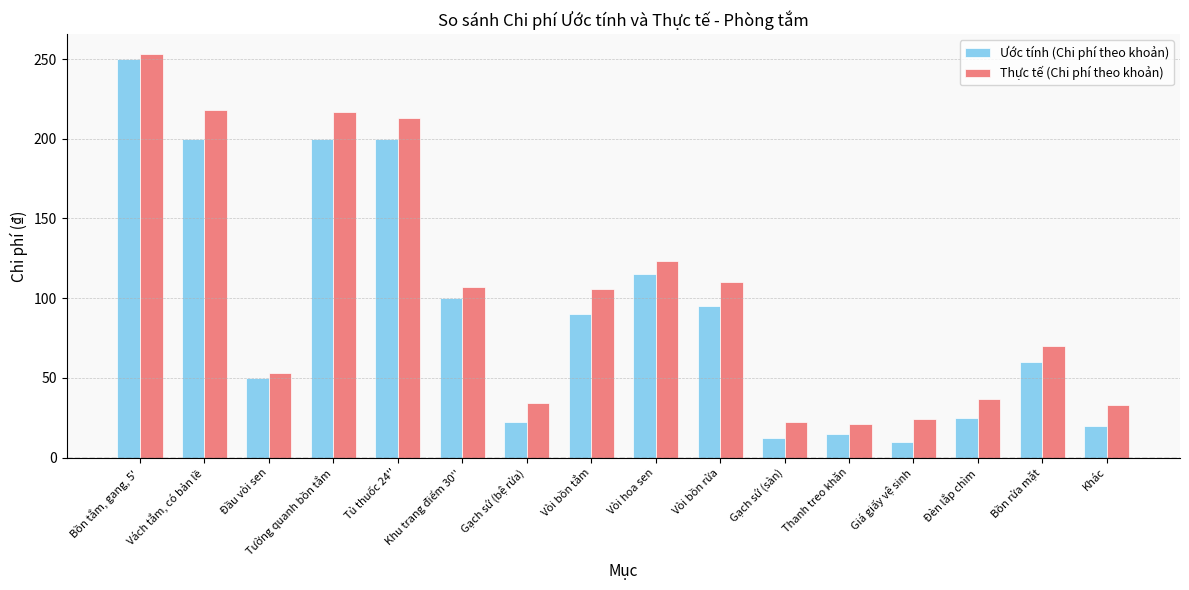

What is the sum of all Thực tế (Chi phí theo khoản) values?

1641.0